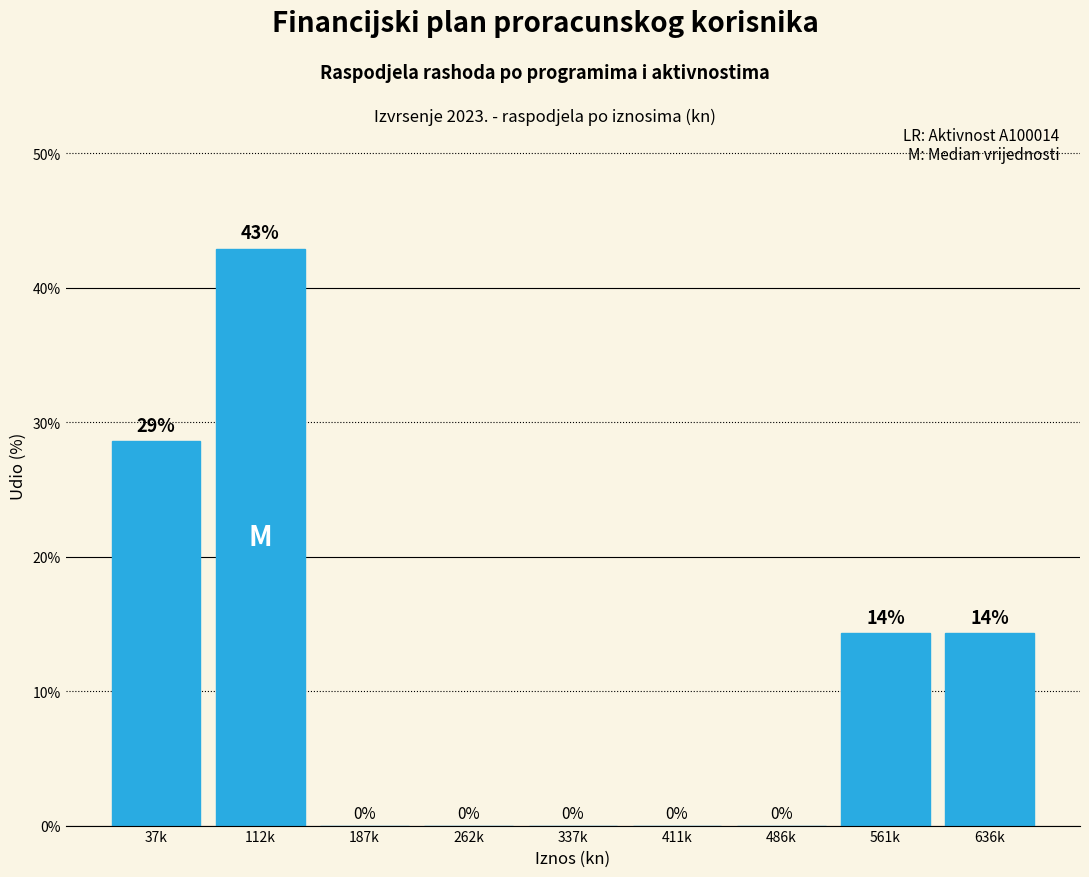

What is the sum of all values?

100.0